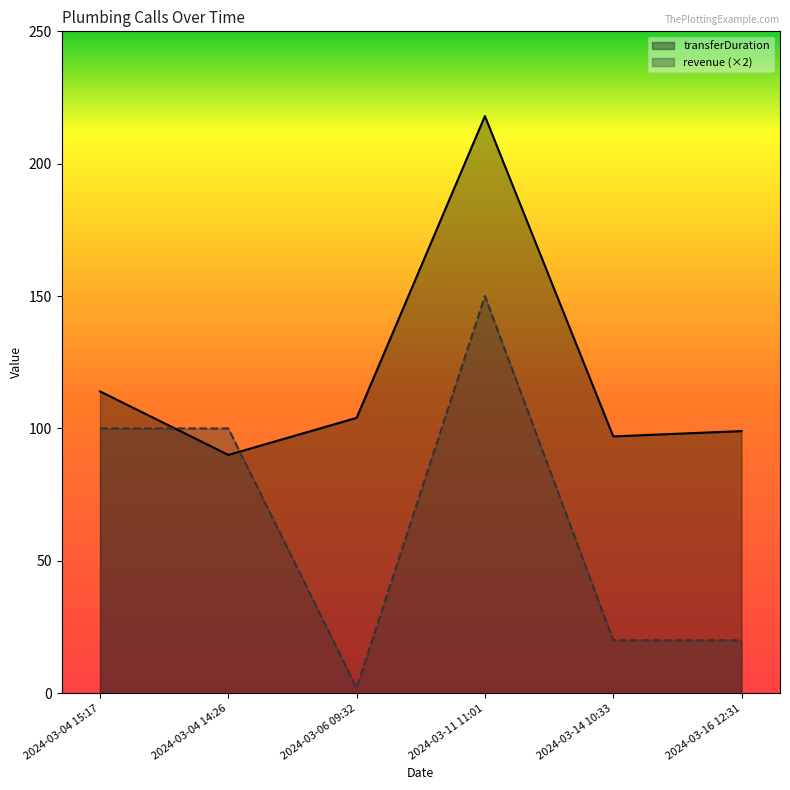

At which category does revenue reach its first local valley?

2024-03-06 09:32